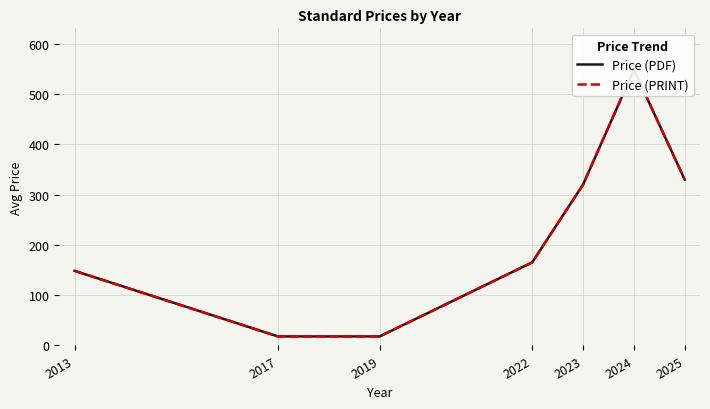

True or false: Price (PDF) and Price (PRINT) intersect in this chart.

False